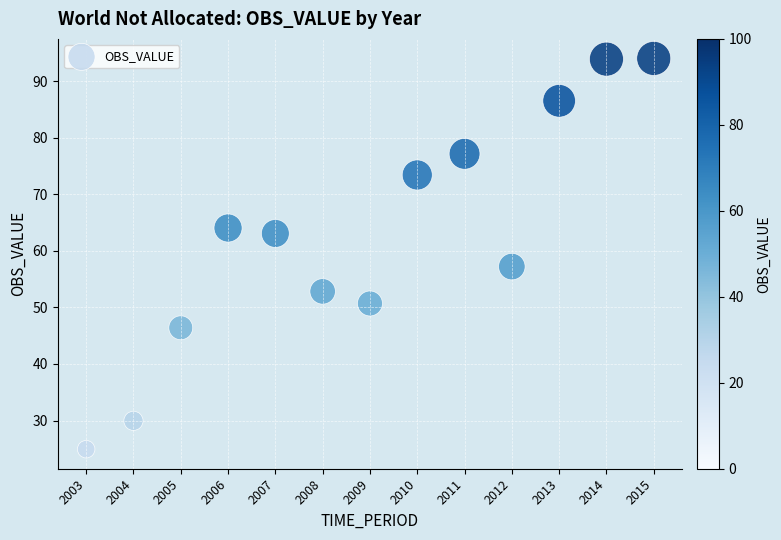

What is the range of X values (max minus min)?

12.0